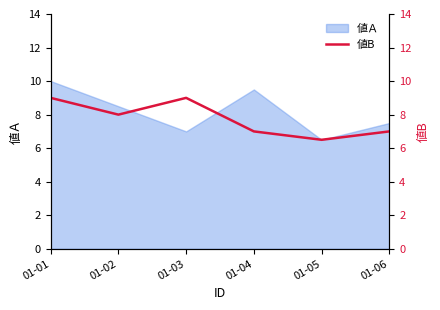

Rank the categories by 値Ａ value from highest to lowest.

01-01, 01-04, 01-02, 01-06, 01-03, 01-05